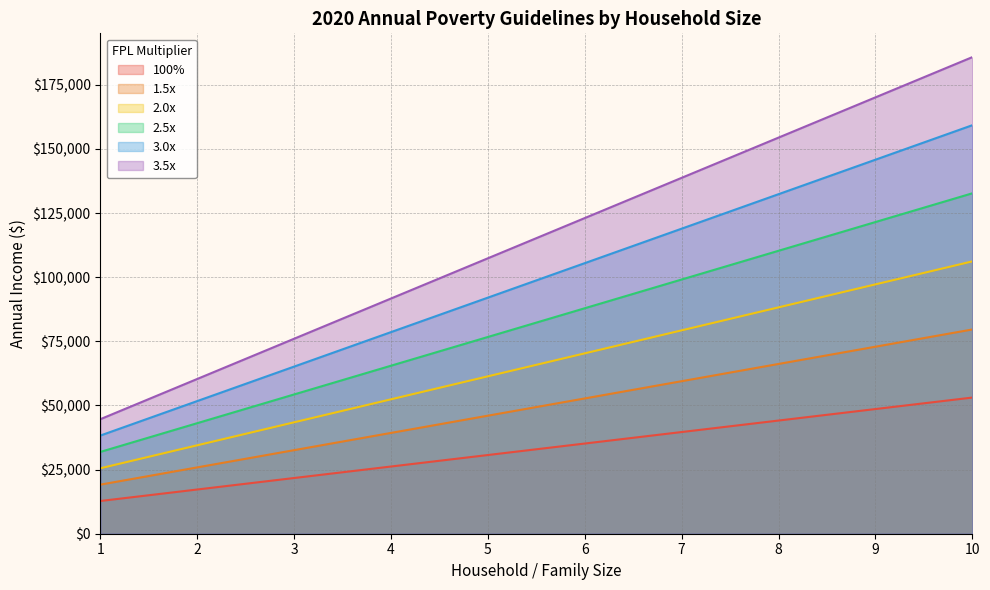

At how many categories does at least one series exceed 115466?

5